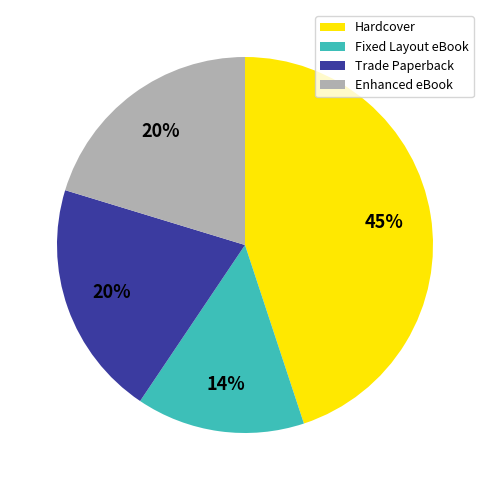

What is the smallest slice in the pie chart?

Fixed Layout eBook